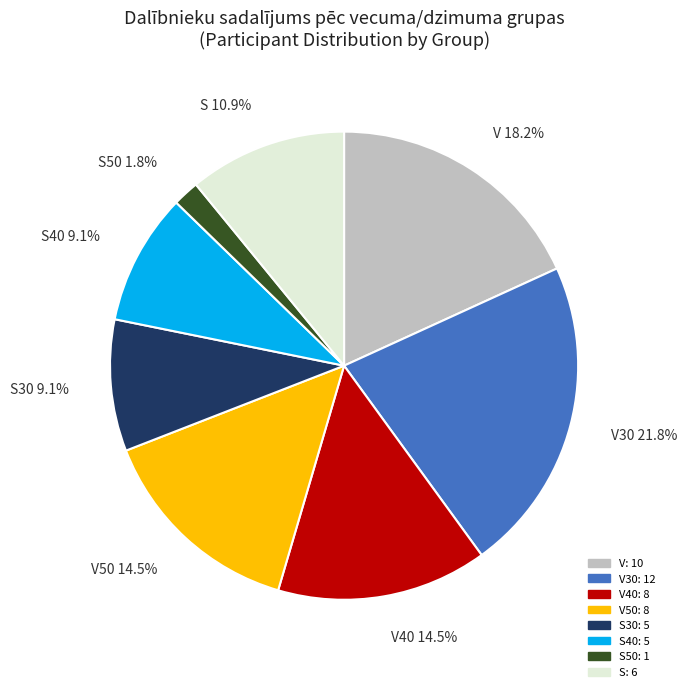

What is the smallest slice in the pie chart?

S50 1.8%